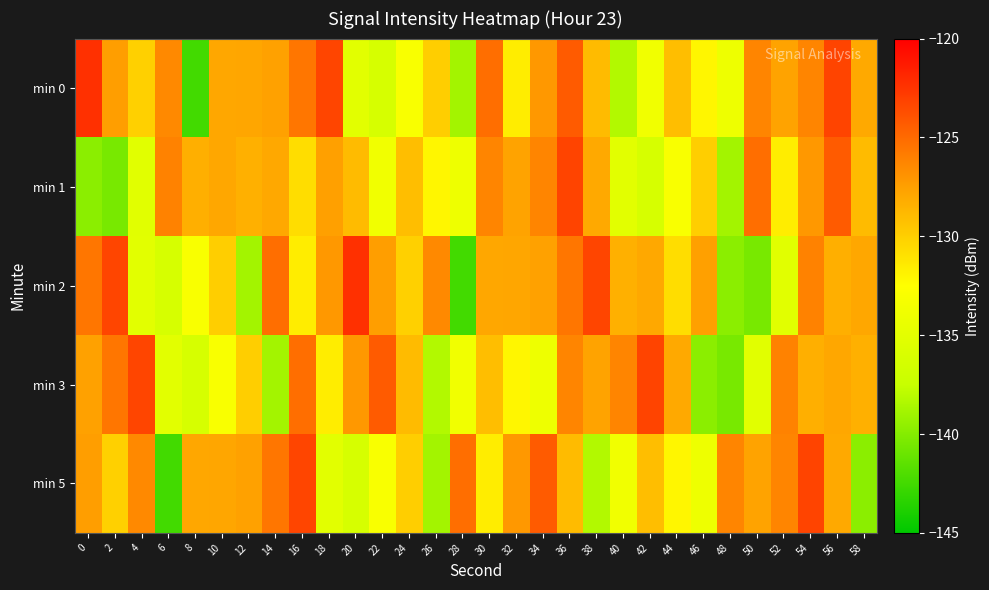

Reading left to right, what are all the values shown in this chart?

min 0: 0=-122.3	2=-127.4	4=-130.0	6=-126.5	8=-142.5	10=-127.9	12=-127.9	14=-127.6	16=-125.6	18=-123.3	20=-135.1	22=-136.2	24=-133.0	26=-129.9	28=-138.9	30=-125.2	32=-131.6	34=-127.1	36=-124.3	38=-128.9	40=-138.3	42=-133.7	44=-129.1	46=-132.0	48=-134.0	50=-126.3	52=-127.7	54=-126.3	56=-123.2	58=-128.0
min 1: 0=-139.8	2=-140.5	4=-135.2	6=-126.1	8=-128.3	10=-127.9	12=-128.4	14=-127.9	16=-130.7	18=-127.5	20=-128.9	22=-133.7	24=-129.1	26=-132.0	28=-134.0	30=-126.3	32=-127.7	34=-126.3	36=-123.2	38=-128.0	40=-135.1	42=-136.2	44=-133.0	46=-129.9	48=-138.9	50=-125.2	52=-131.6	54=-127.1	56=-124.3	58=-128.9
min 2: 0=-125.6	2=-123.3	4=-135.1	6=-136.2	8=-133.0	10=-129.9	12=-138.9	14=-125.2	16=-131.6	18=-127.1	20=-122.3	22=-127.4	24=-130.0	26=-126.5	28=-142.5	30=-127.9	32=-127.9	34=-127.6	36=-125.6	38=-123.3	40=-128.4	42=-127.9	44=-130.7	46=-127.5	48=-139.8	50=-140.5	52=-135.2	54=-126.1	56=-128.3	58=-127.9
min 3: 0=-127.6	2=-125.6	4=-123.3	6=-135.1	8=-136.2	10=-133.0	12=-129.9	14=-138.9	16=-125.2	18=-131.6	20=-127.1	22=-124.3	24=-128.9	26=-138.3	28=-133.7	30=-129.1	32=-132.0	34=-134.0	36=-126.3	38=-127.7	40=-126.3	42=-123.2	44=-128.0	46=-139.8	48=-140.5	50=-135.2	52=-126.1	54=-128.3	56=-127.9	58=-128.4
min 5: 0=-127.4	2=-130.0	4=-126.5	6=-142.5	8=-127.9	10=-127.9	12=-127.6	14=-125.6	16=-123.3	18=-135.1	20=-136.2	22=-133.0	24=-129.9	26=-138.9	28=-125.2	30=-131.6	32=-127.1	34=-124.3	36=-128.9	38=-138.3	40=-133.7	42=-129.1	44=-132.0	46=-134.0	48=-126.3	50=-127.7	52=-126.3	54=-123.2	56=-128.0	58=-139.8